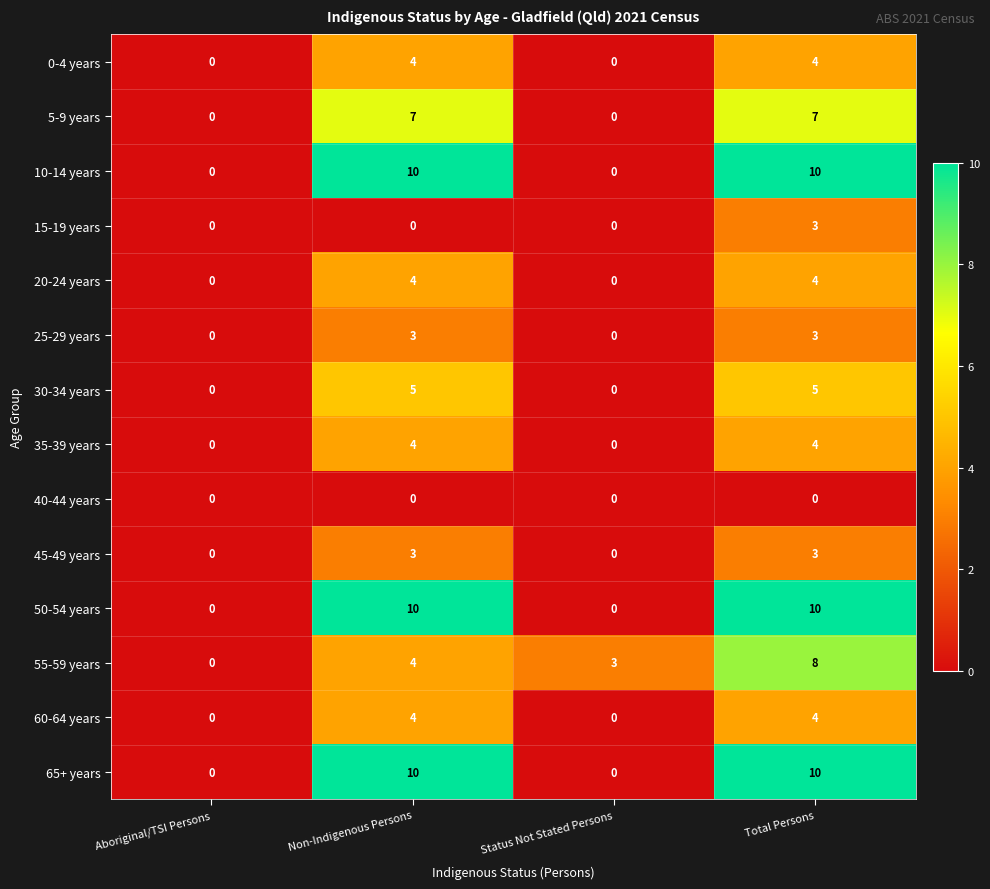

At which category is the sum across all series the highest?

Total Persons